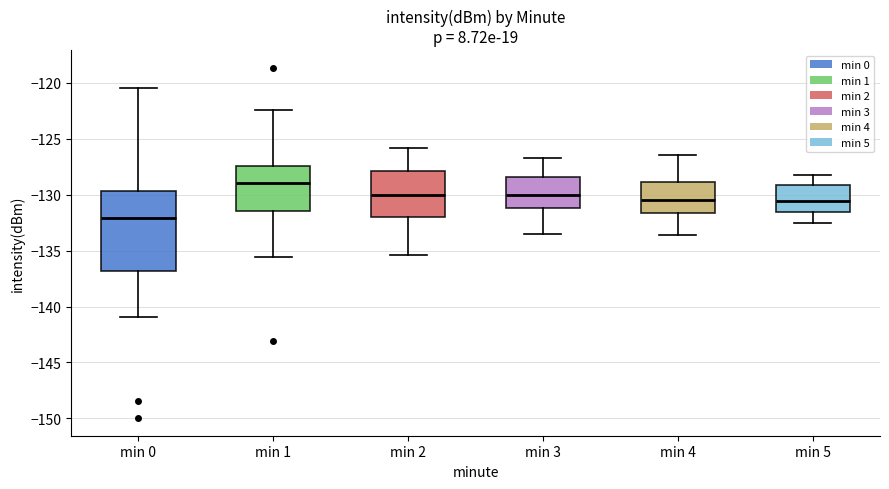

Reading left to right, read every box against the y-axis: the position of its median line, the range the box covers, and the ends of its whiskers. The values are not printed on the chart, so give them approximately, as read against the axis.

min 0: median -132.0, box -137.0 to -129.5, whiskers -141.0 to -120.5
min 1: median -129.0, box -131.5 to -127.5, whiskers -135.5 to -122.5
min 2: median -130.0, box -132.0 to -128.0, whiskers -135.5 to -126.0
min 3: median -130.0, box -131.0 to -128.5, whiskers -133.5 to -126.5
min 4: median -130.5, box -131.5 to -129.0, whiskers -133.5 to -126.5
min 5: median -130.5, box -131.5 to -129.0, whiskers -132.5 to -128.0